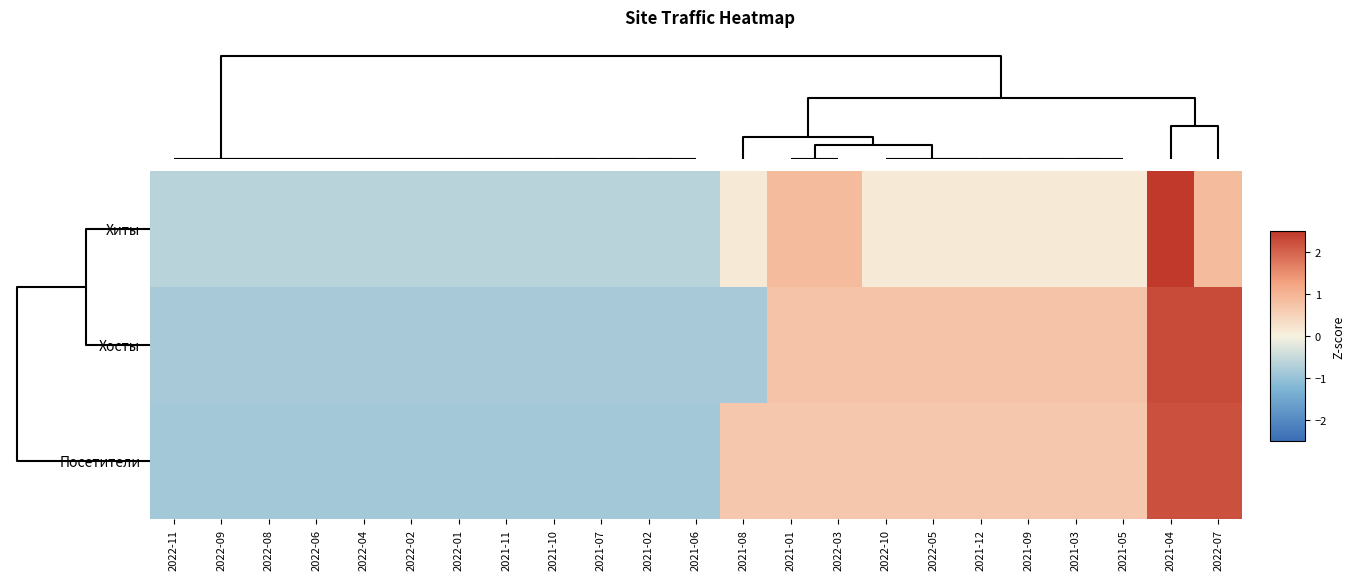

Which series has the largest range (max minus min)?

Хиты